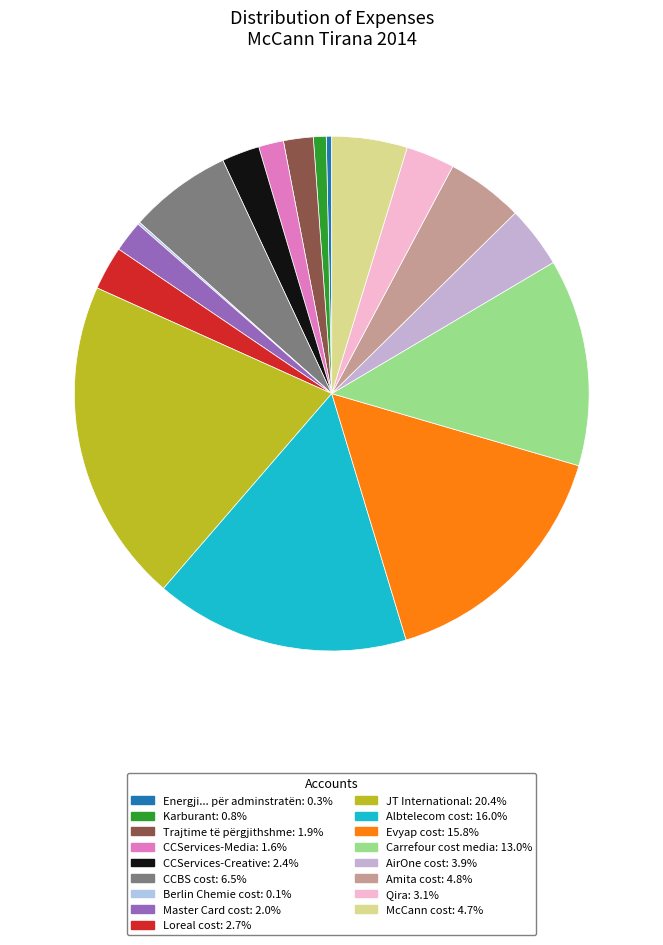

Rank the categories by value from highest to lowest.

JT International, Albtelecom cost, Evyap cost, Carrefour cost media, CCBS cost, Amita cost, McCann cost, AirOne cost, Qira, Loreal cost, CCServices-Creative, Master Card cost, Trajtime të përgjithshme, CCServices-Media, Karburant, Energji... për adminstratën, Berlin Chemie cost